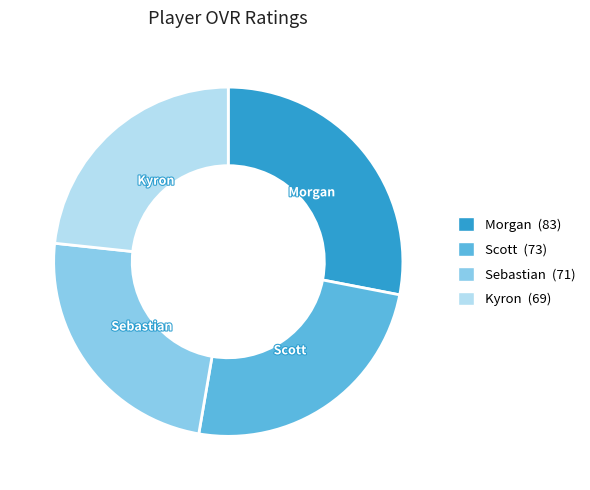

What is the ratio of the value at Morgan (83) to the value at Kyron (69)?

1.2